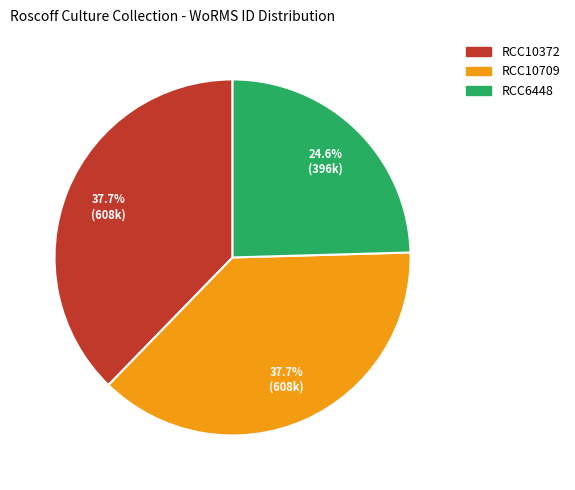

To the nearest percent, what is the average slice percentage?

33%